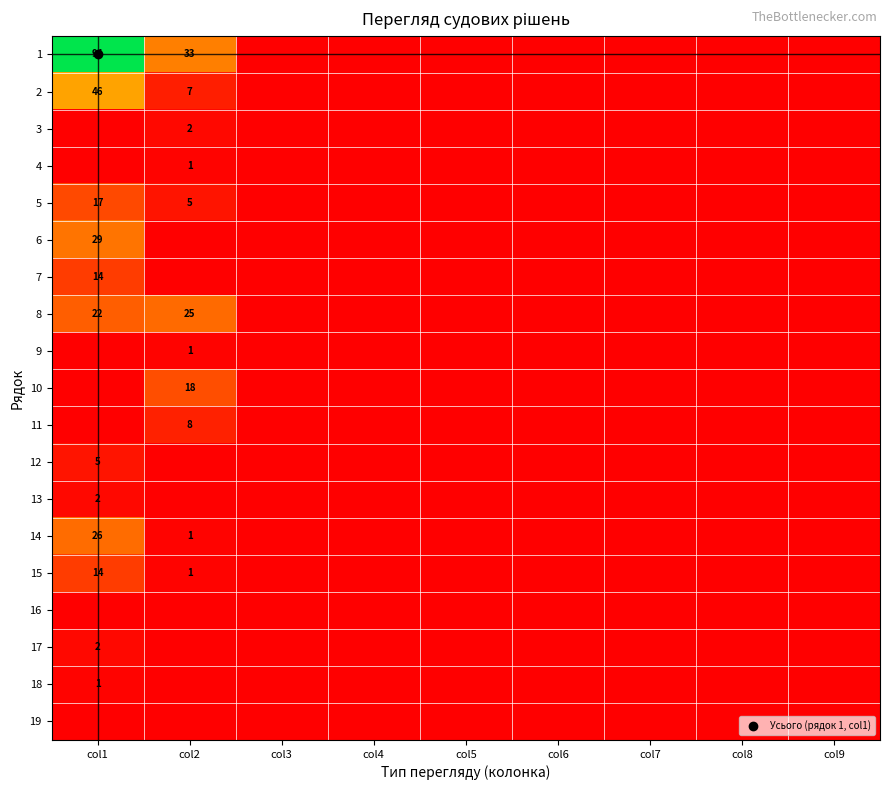

Which category has the lowest value in the 14 series?

col3